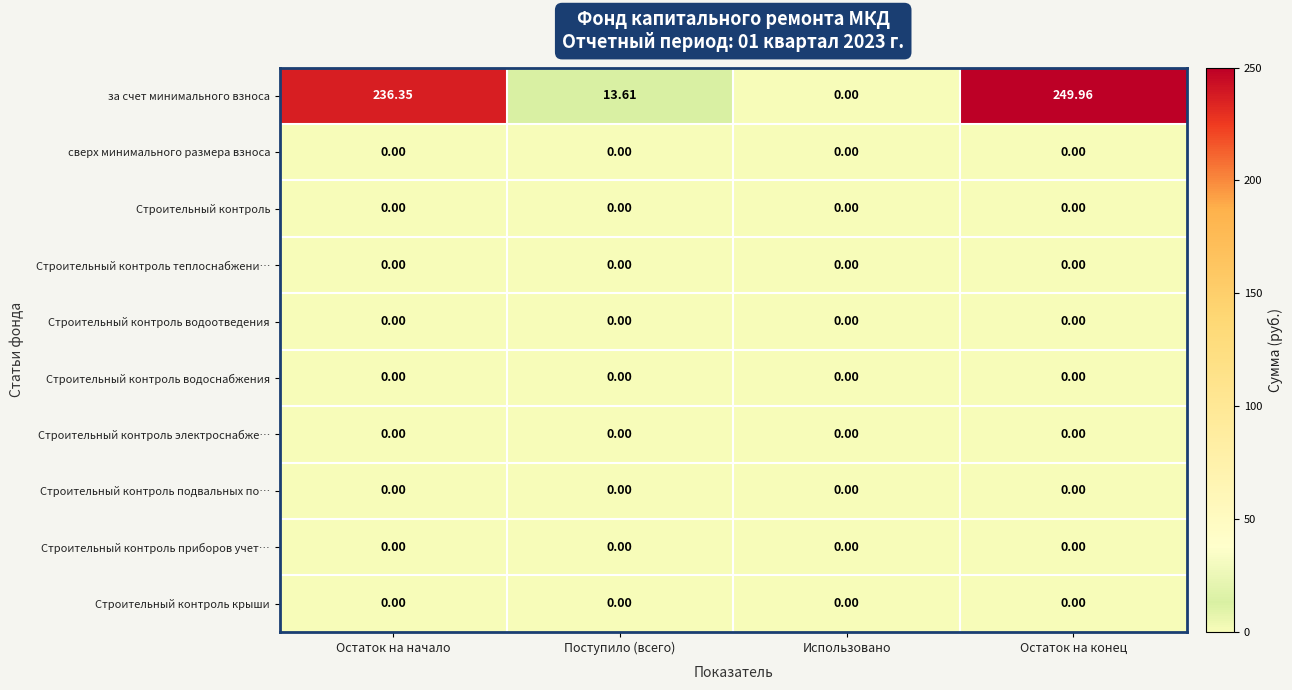

Which series changed the most between Использовано and Остаток на конец?

за счет минимального взноса